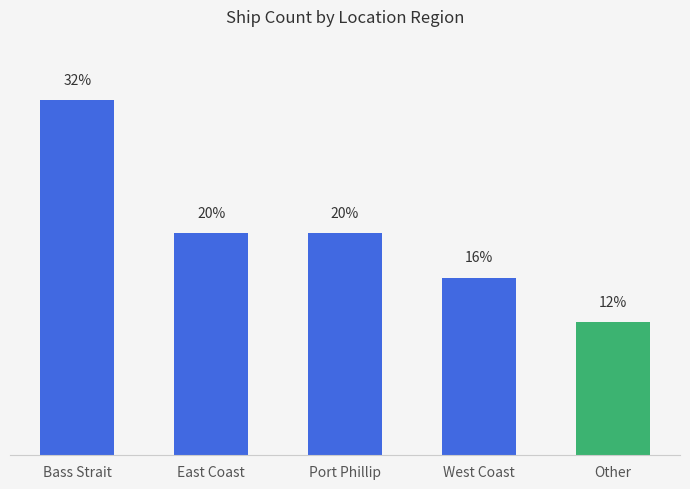

Which category has the highest value across all series?

Bass Strait